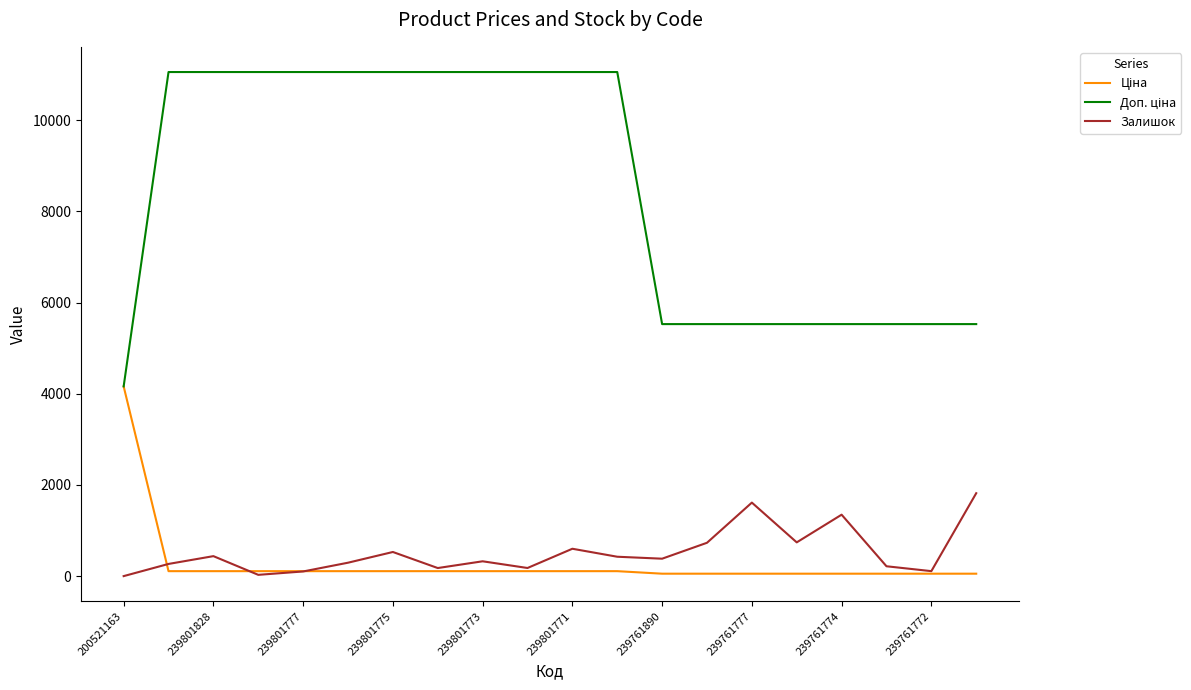

What is the greatest value displayed?

11055.0